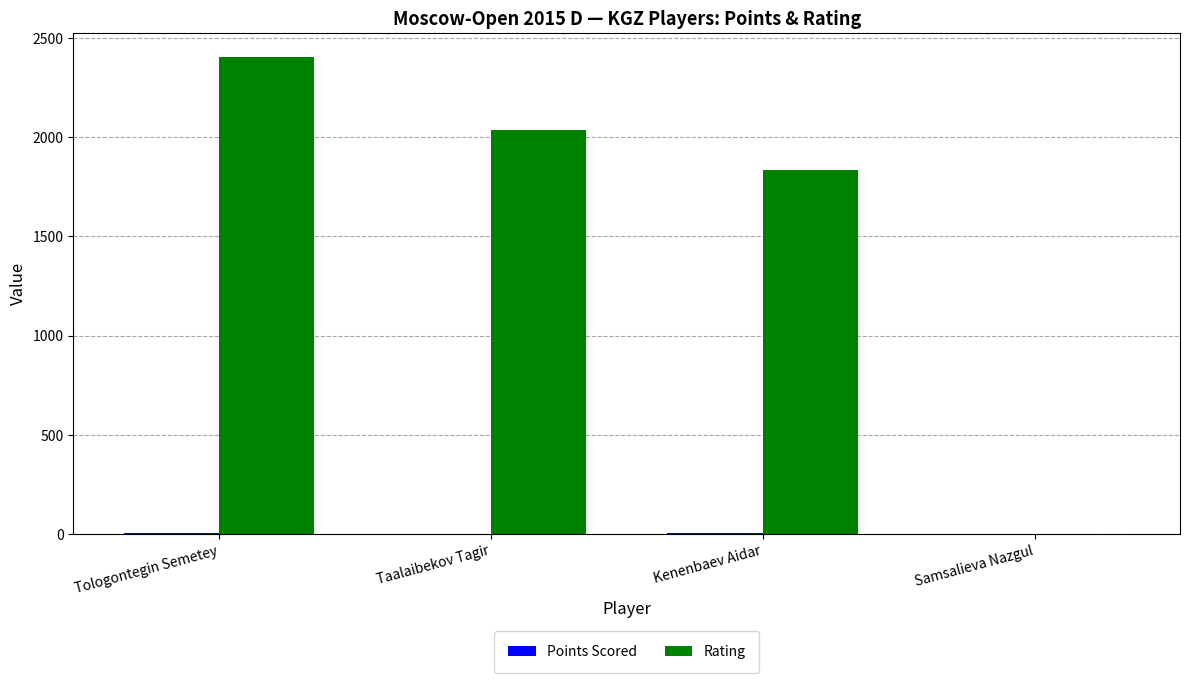

What is the maximum value shown in the chart?

2404.0